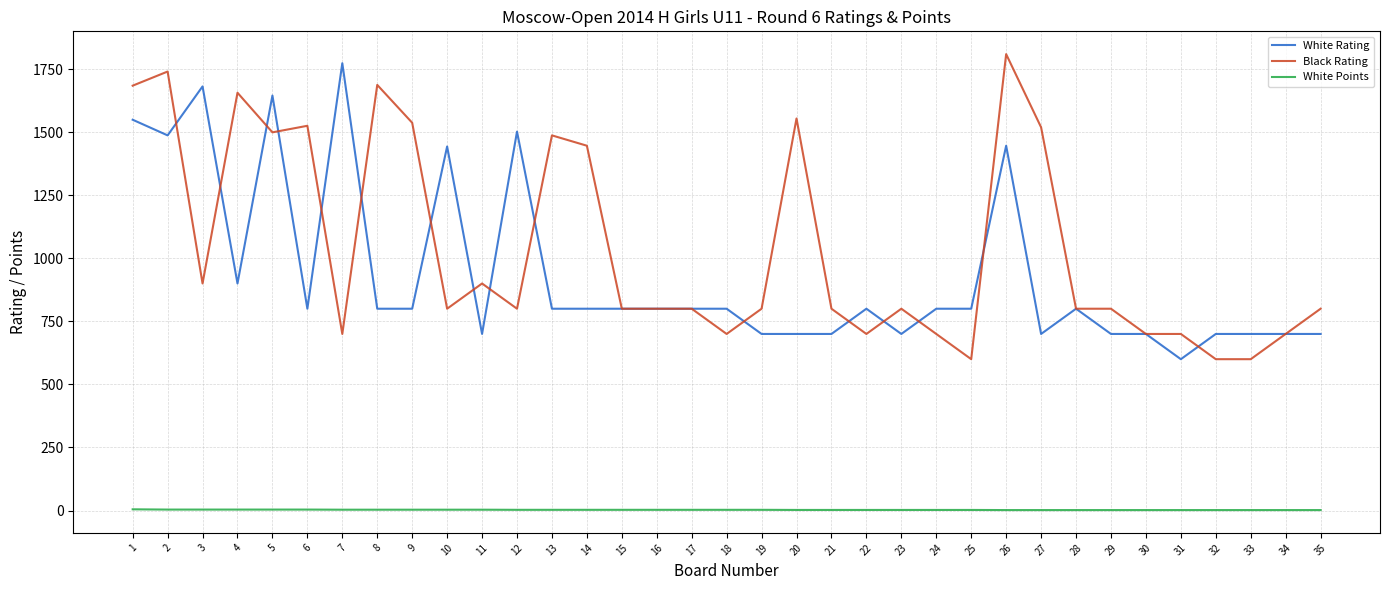

Rank the series at 19 from lowest to highest value.

White Points, White Rating, Black Rating